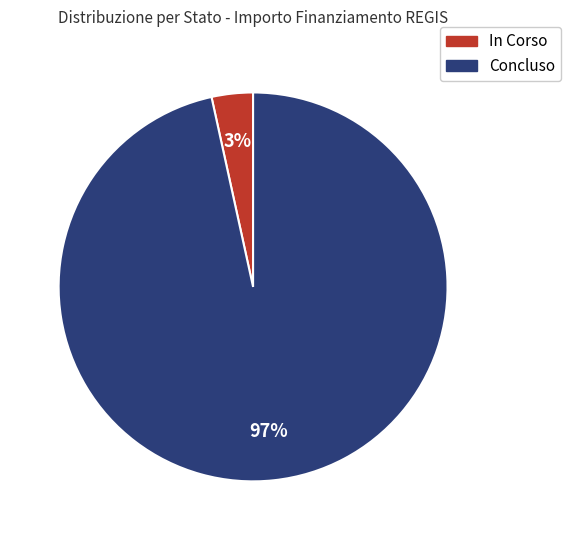

How many slices are in this pie chart?

2